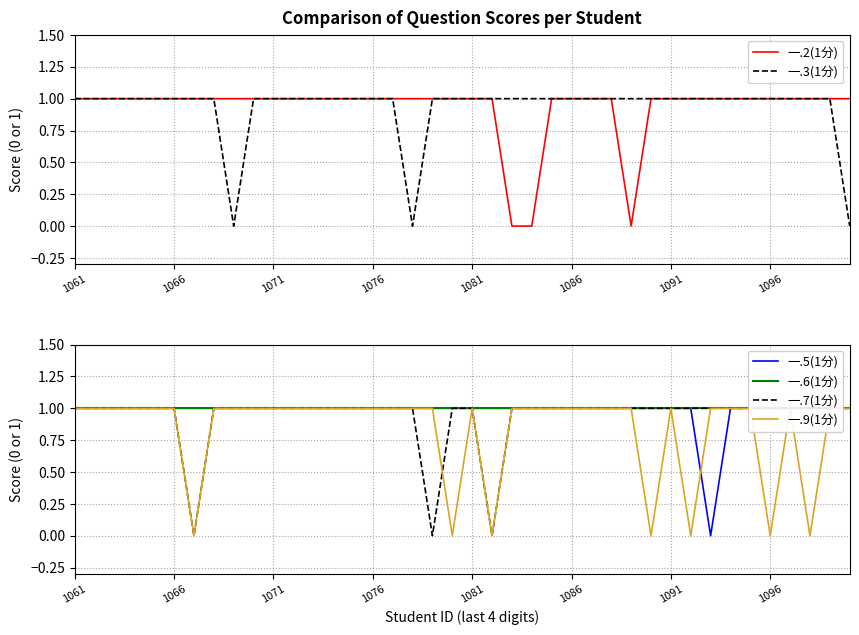

True or false: 一.3(1分) has a value of 0 at 1066.

False